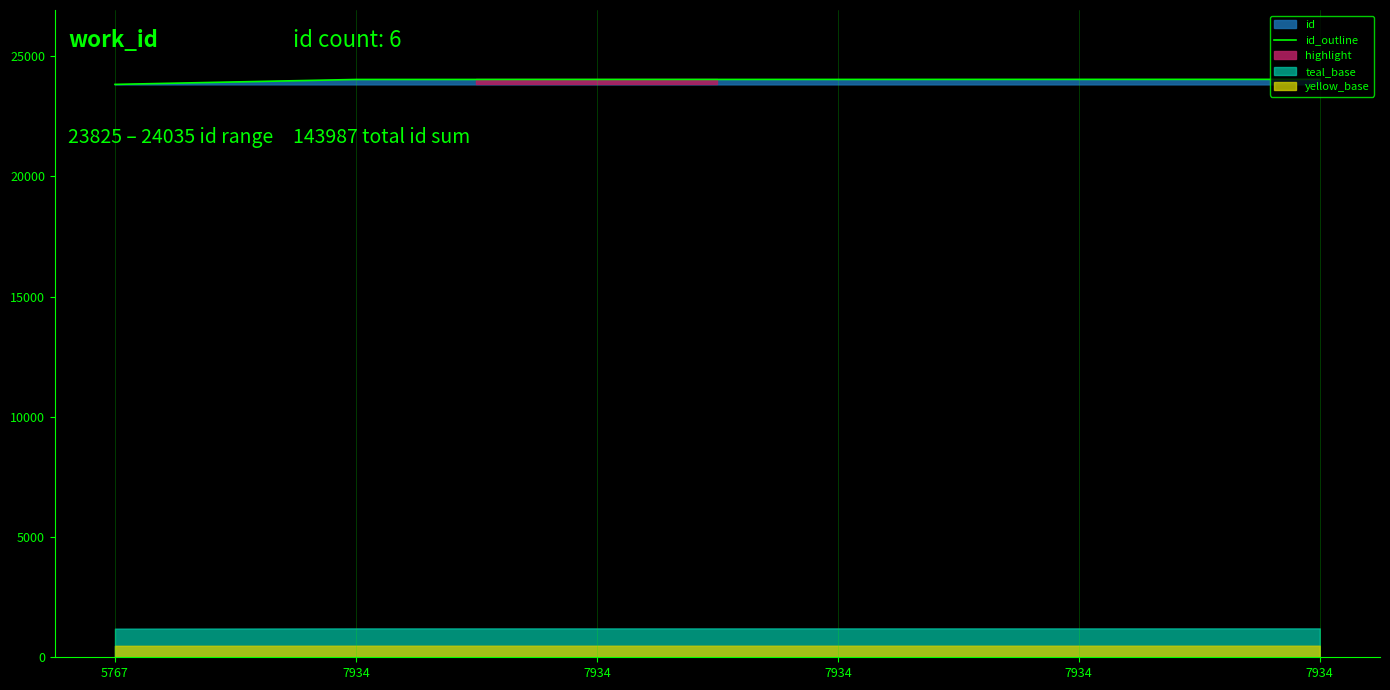

The value at 7934 is 24032. True or false?

True